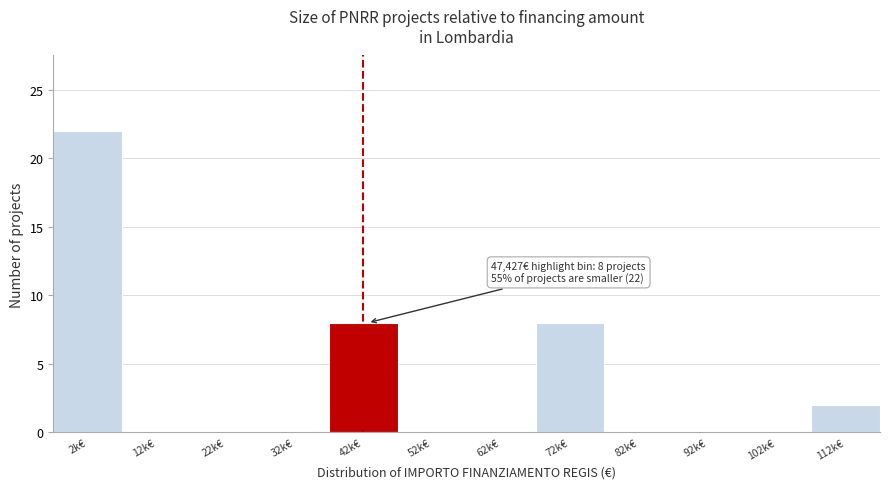

Reading right to left, extract all data points from this chart.

112k€=2	102k€=0	92k€=0	82k€=0	72k€=8	62k€=0	52k€=0	42k€=8	32k€=0	22k€=0	12k€=0	2k€=22